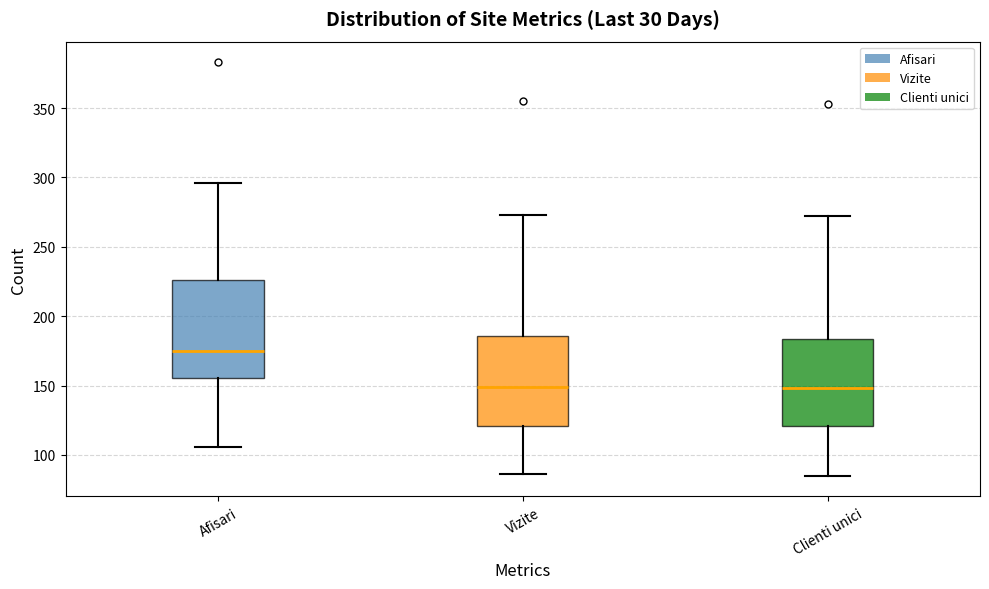

Comparing the boxes themselves (not the whiskers), which one is the tallest?

Afisari